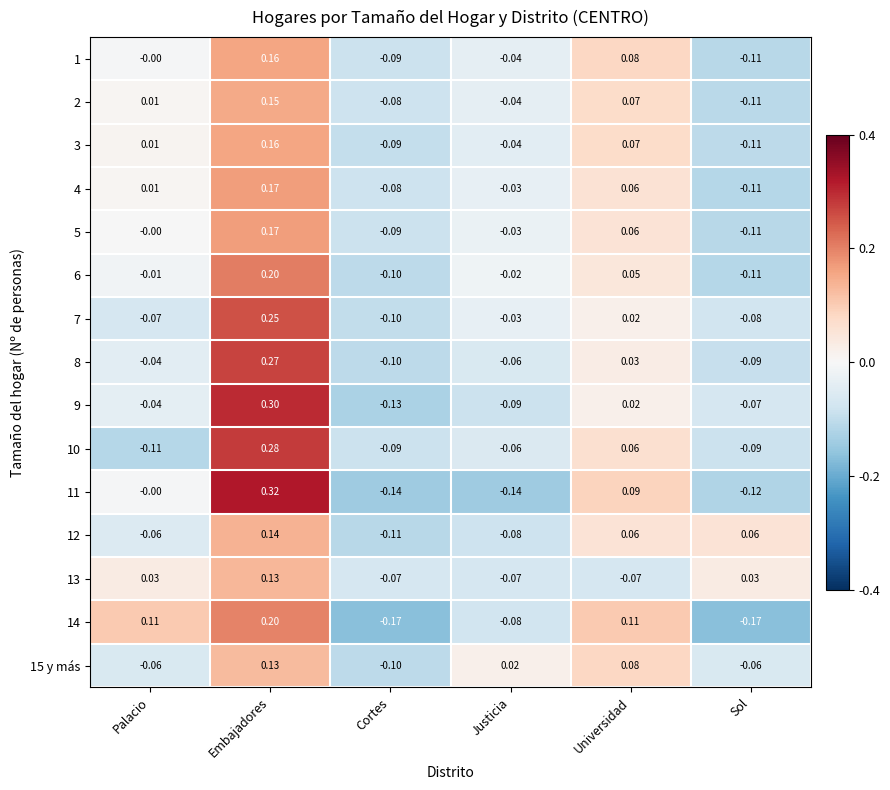

List the labels in order of 3 value, smallest first.

Sol, Cortes, Justicia, Palacio, Universidad, Embajadores